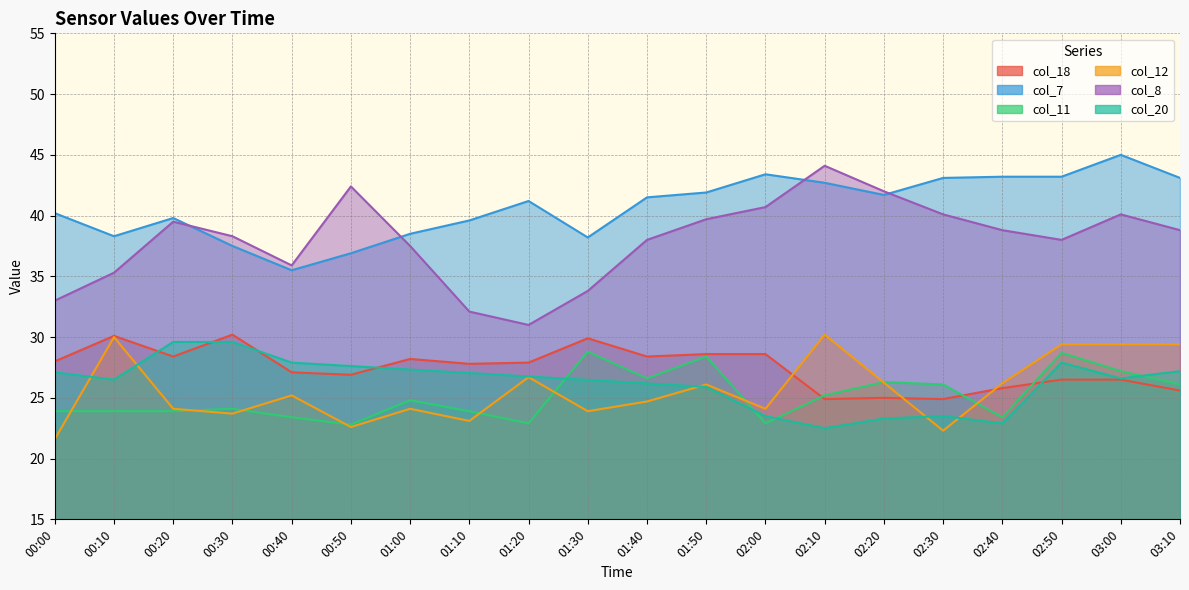

What is the approximate value of col_7 at 02:30?

43.1